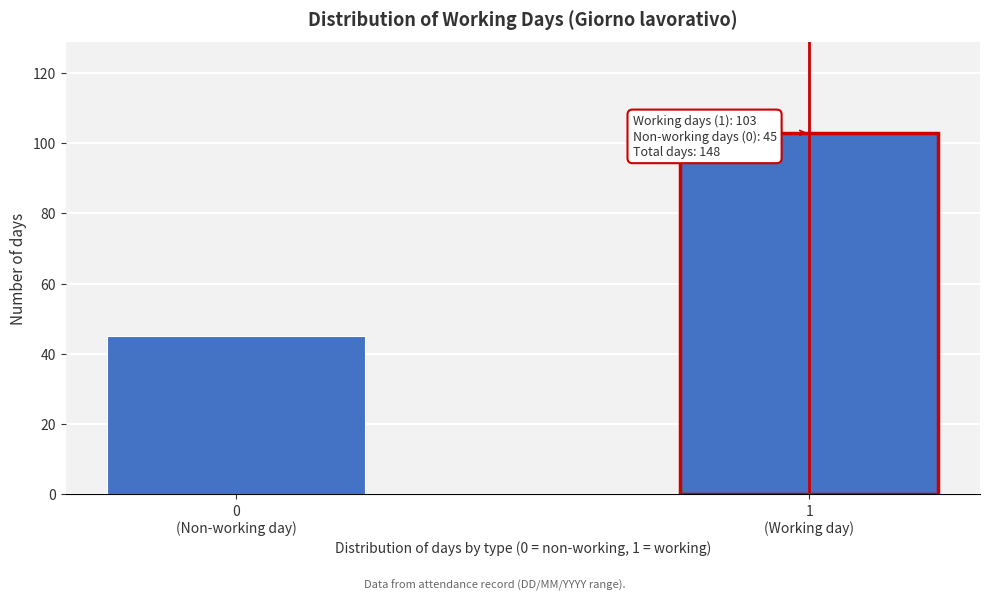

Reading left to right, list all the values displayed in this chart.

45	103